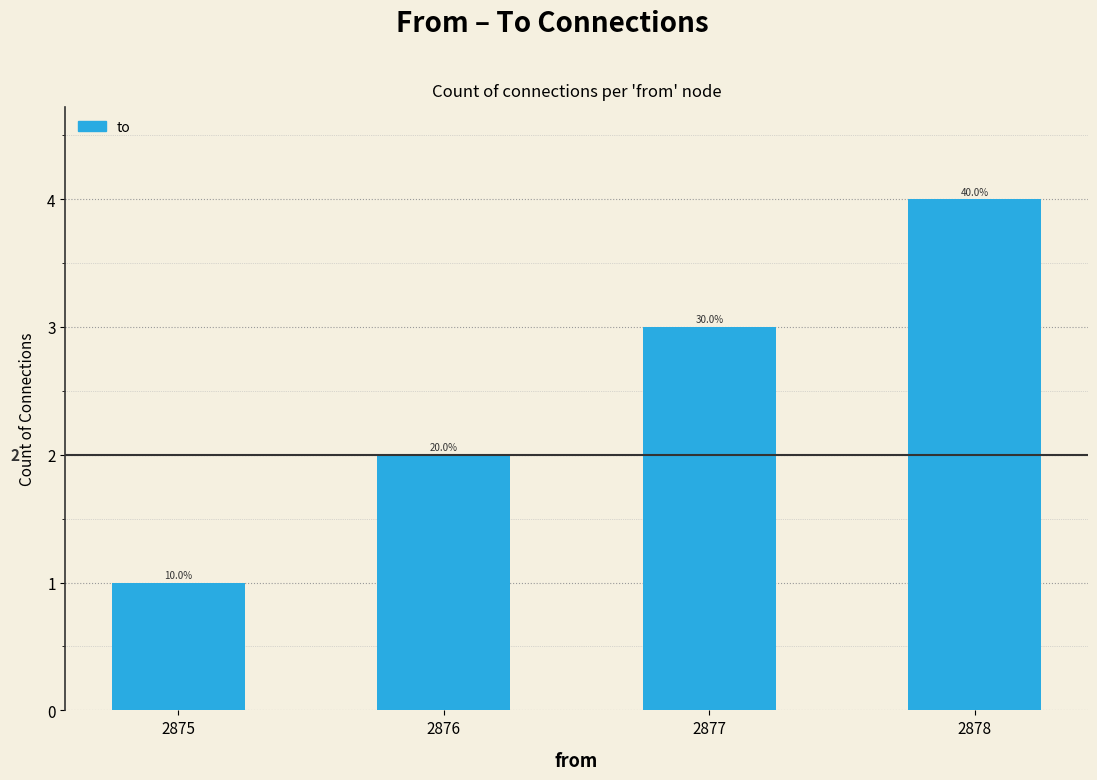

How many values are between 2 and 4?

3